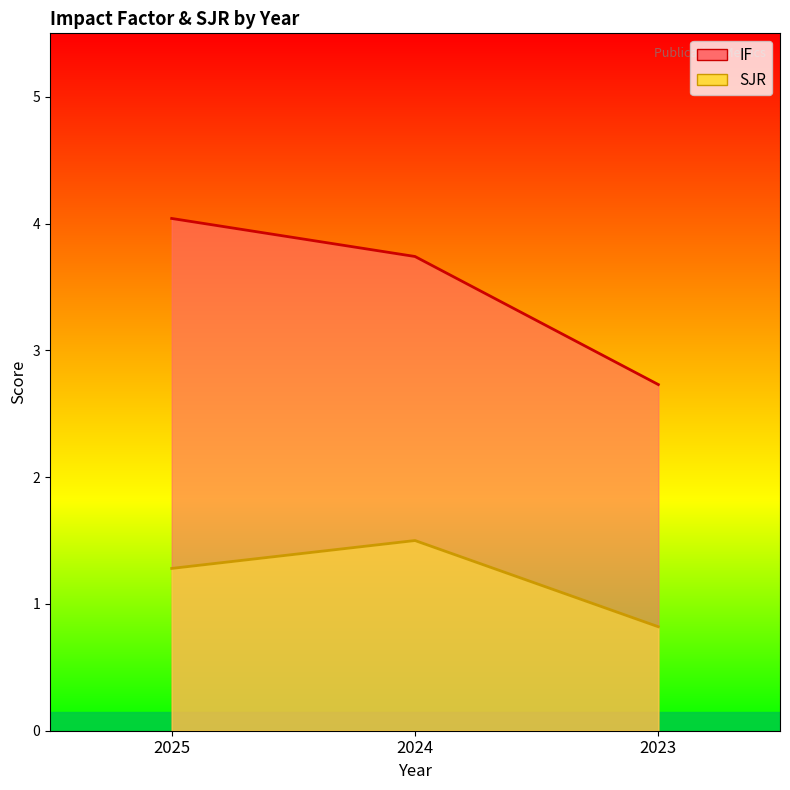

What is the average value of the IF series?

3.5